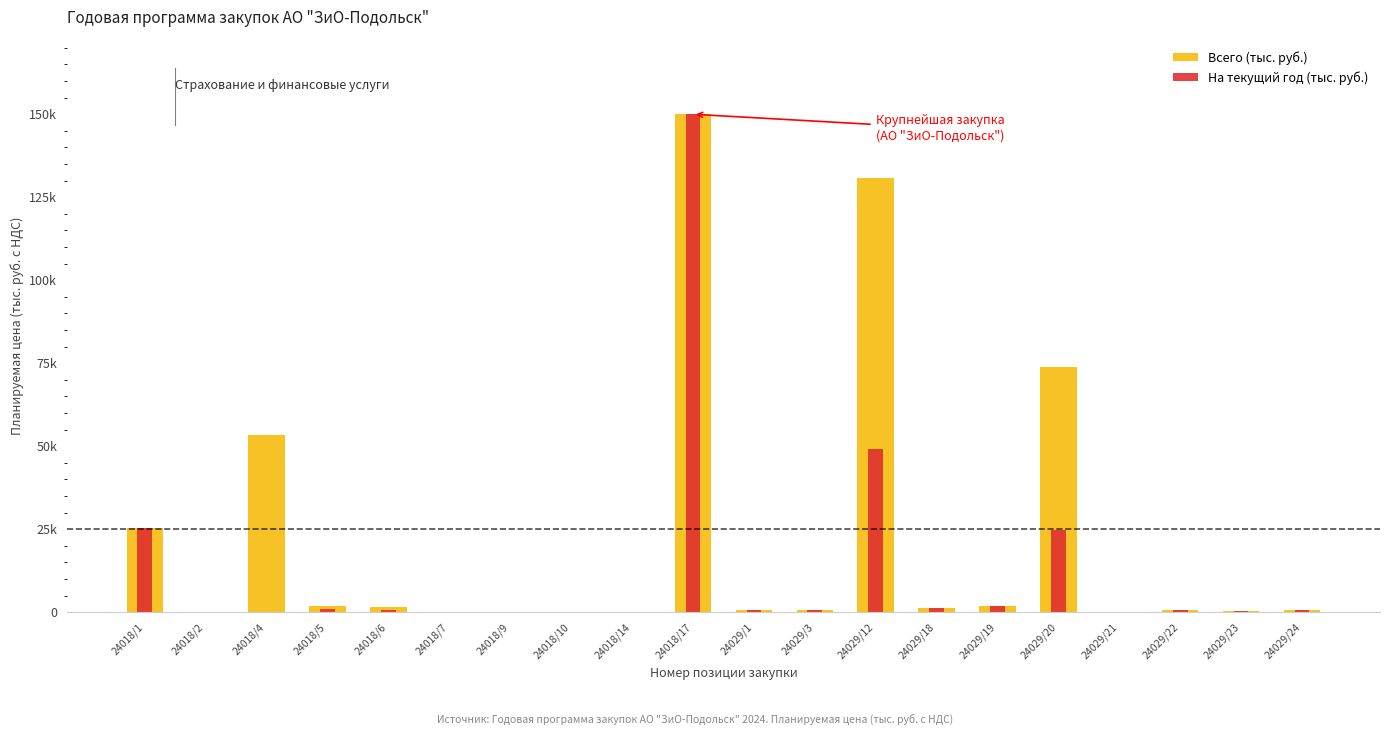

Which series has the widest spread of values?

На текущий год (тыс. руб.)